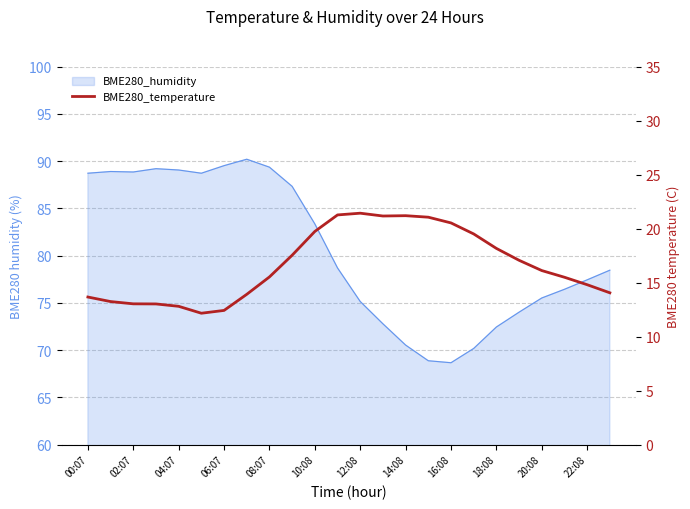

What is the sum of all values?

398.8